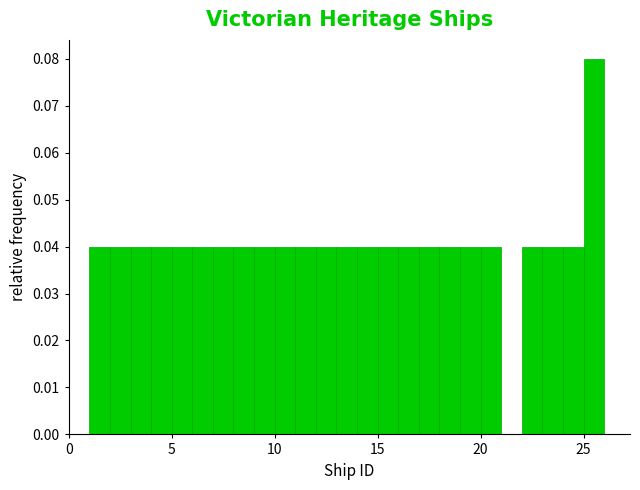

Read against the x-axis, roughly where is the centre of the tallest bar?

25.5